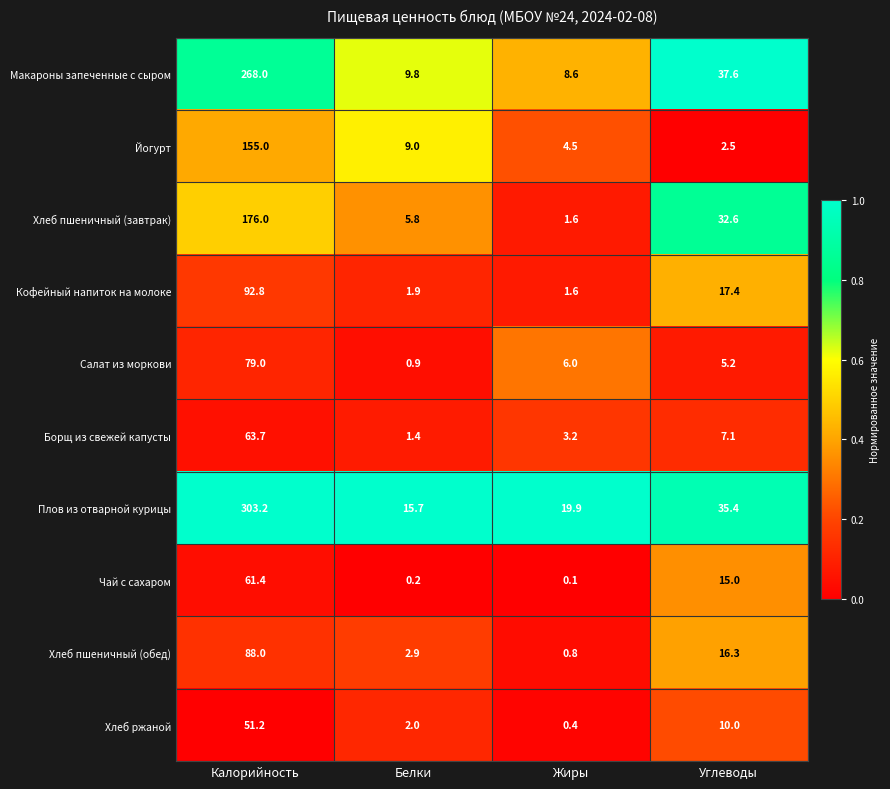

What is the difference between the highest and lowest values at Белки?

15.5